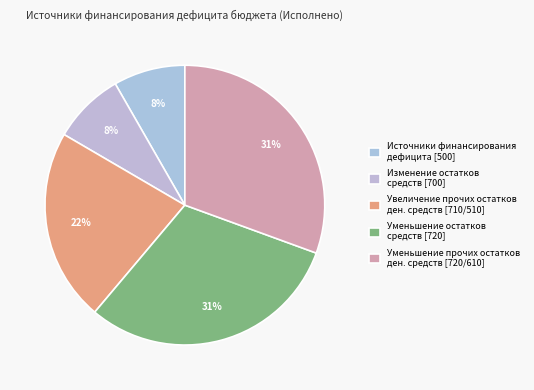

Does any single category account for the majority?

No